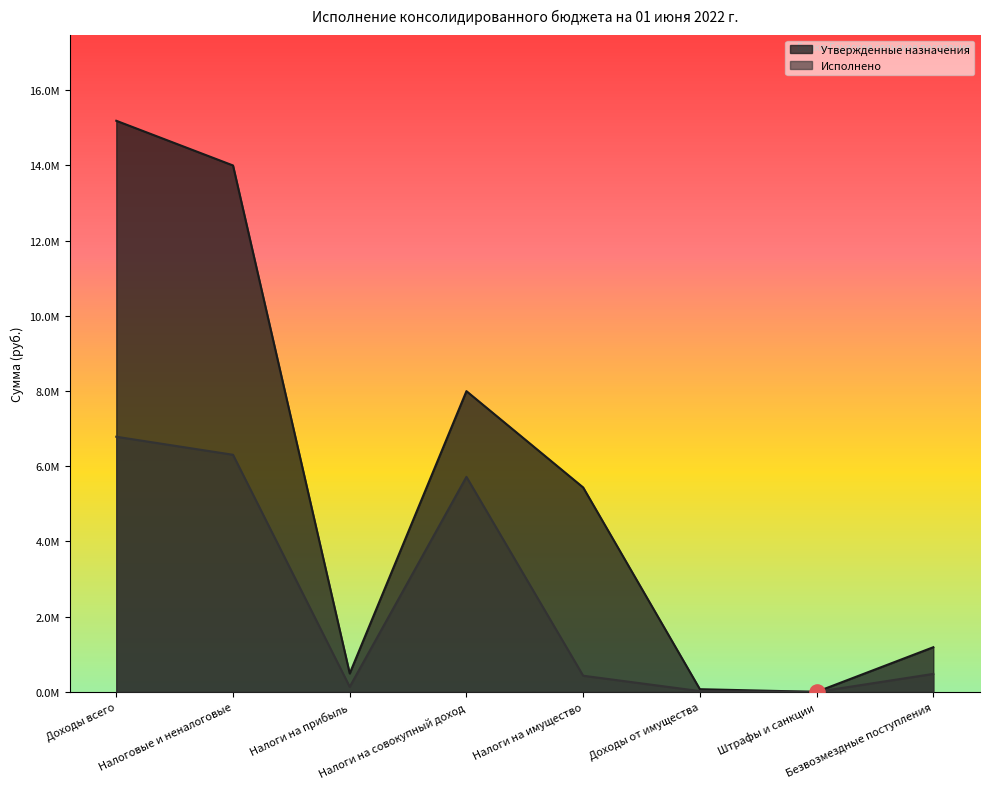

Which series contains the highest Y value?

Утвержденные назначения